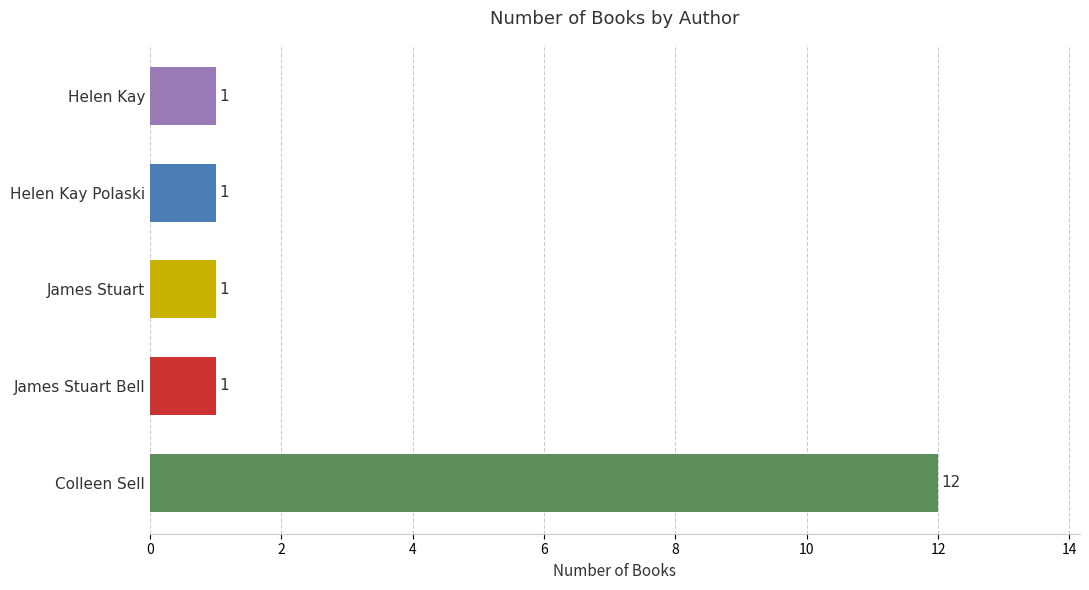

The value at Colleen Sell is 12. True or false?

True